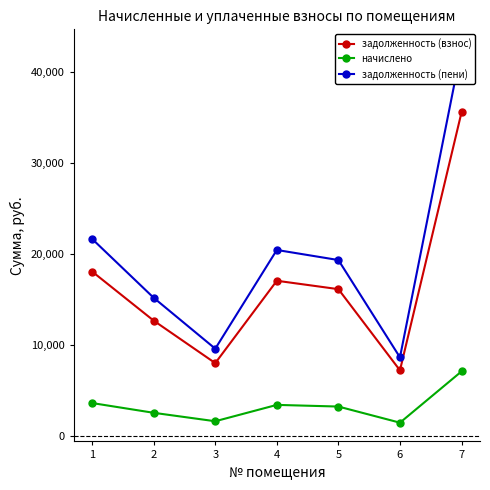

What value does the начислено series have at 7?

7072.7